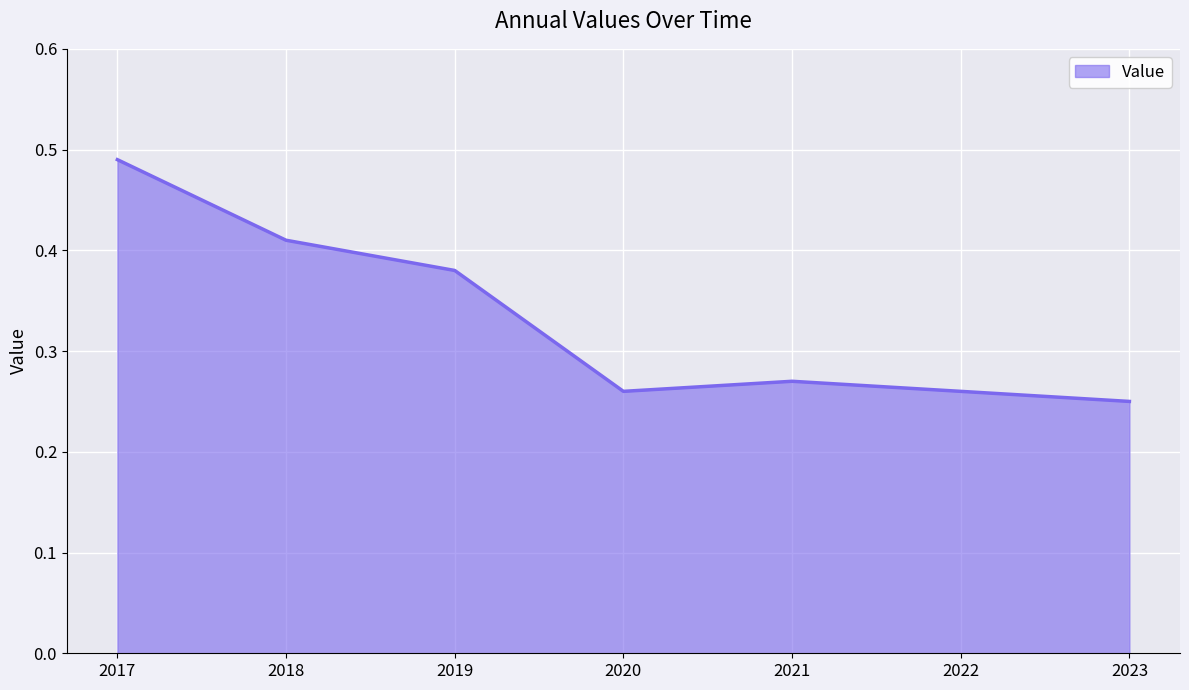

Does the chart display data point markers on the line(s)?

No